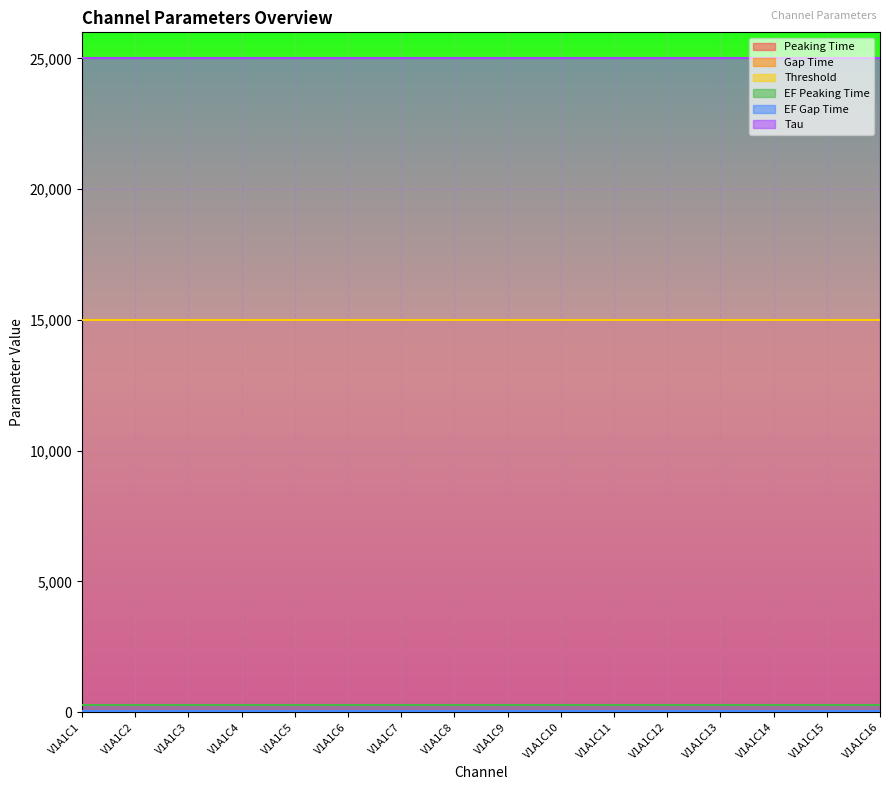

What is the lowest value of the Gap Time series?

20